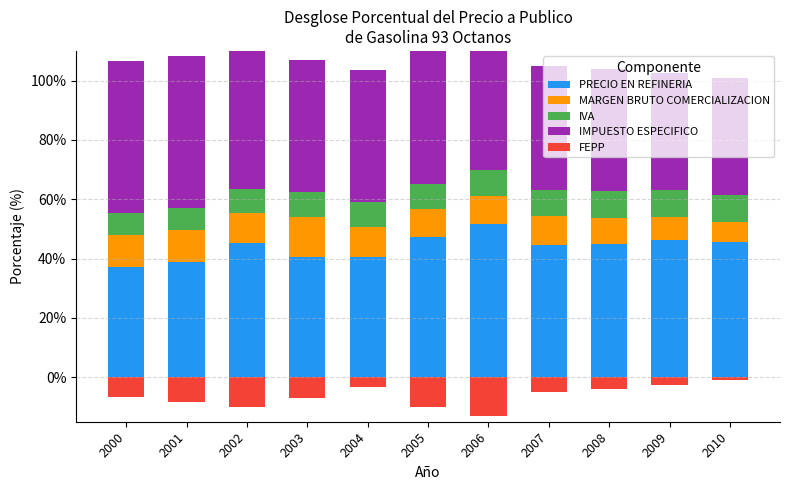

Rank the series by their maximum value, from highest to lowest.

PRECIO EN REFINERIA, IMPUESTO ESPECIFICO, MARGEN BRUTO COMERCIALIZACION, IVA, FEPP